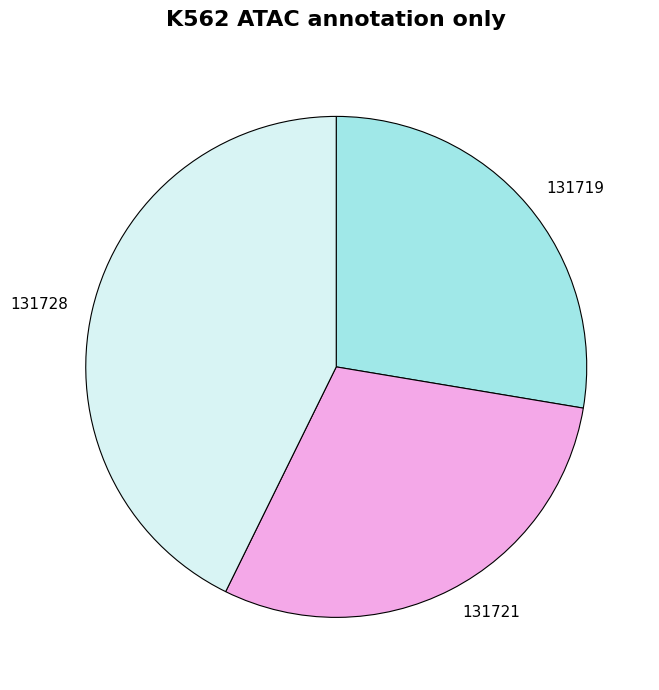

Is it true that 131719 is 28% of the pie?

True